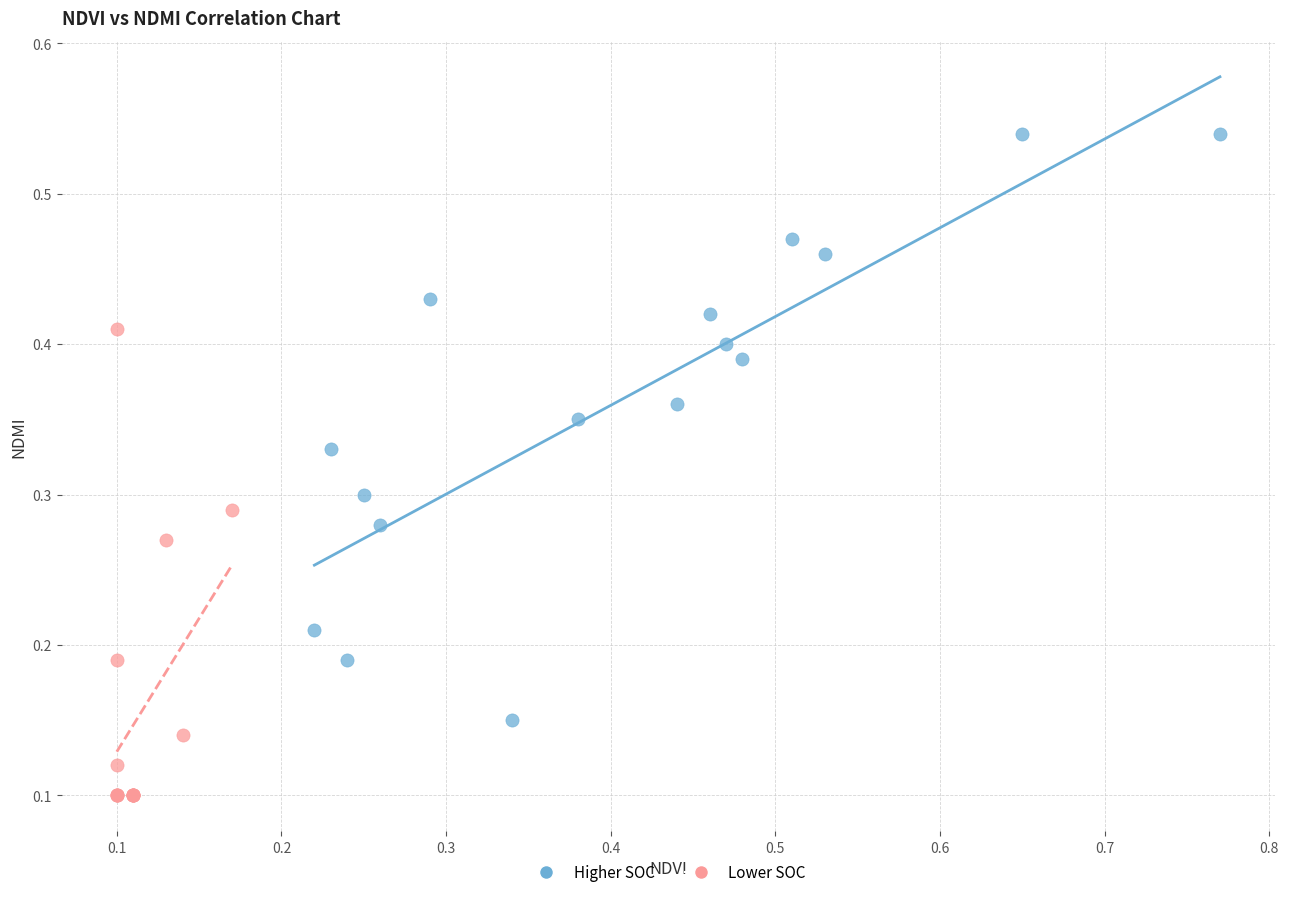

Which series reaches the minimum Y coordinate?

Lower SOC